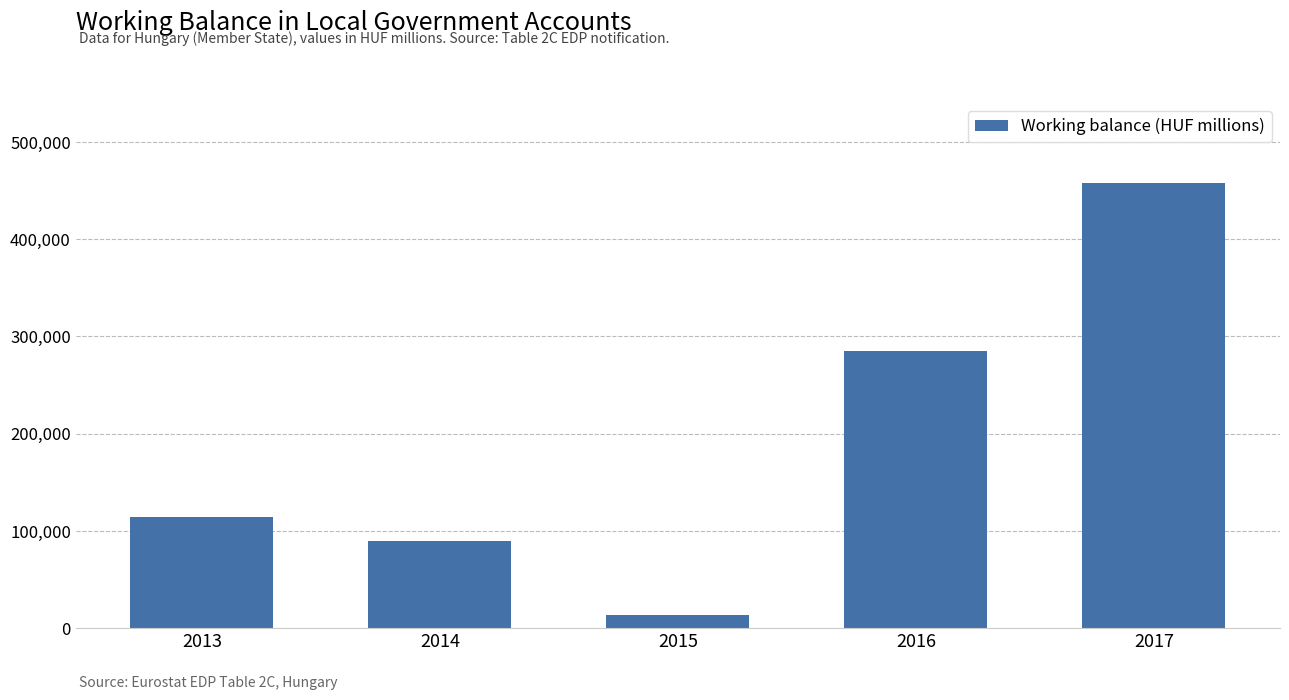

What is the difference between the maximum and minimum values?

444149.6